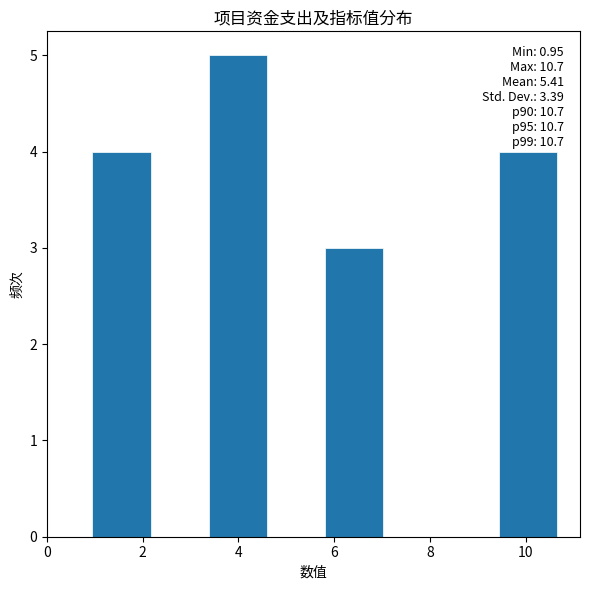

Over which range of the x-axis is the bar tallest?

3.4 to 4.6